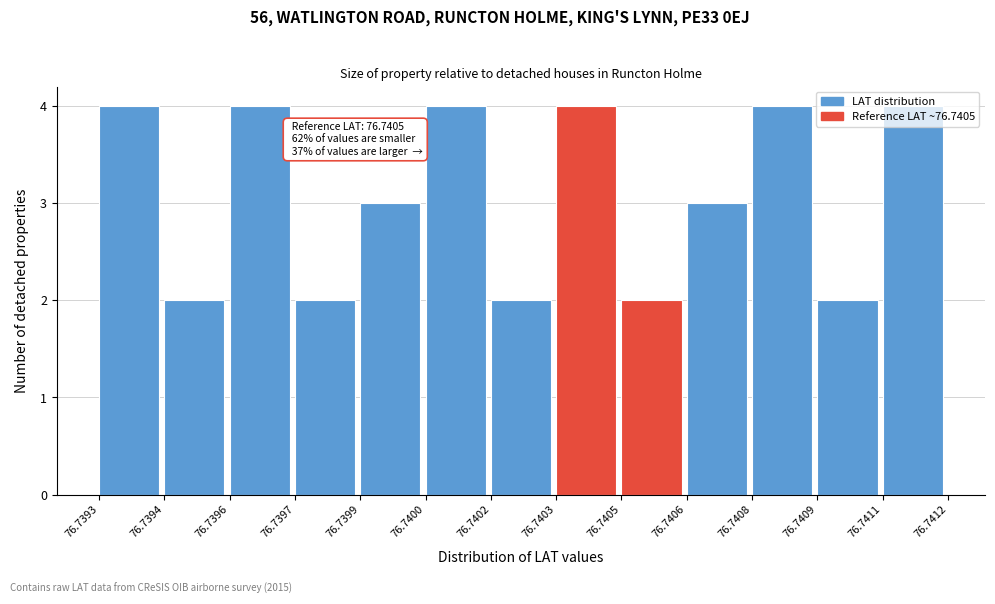

What is the change in value from 76.7402 to 76.7403?

+2